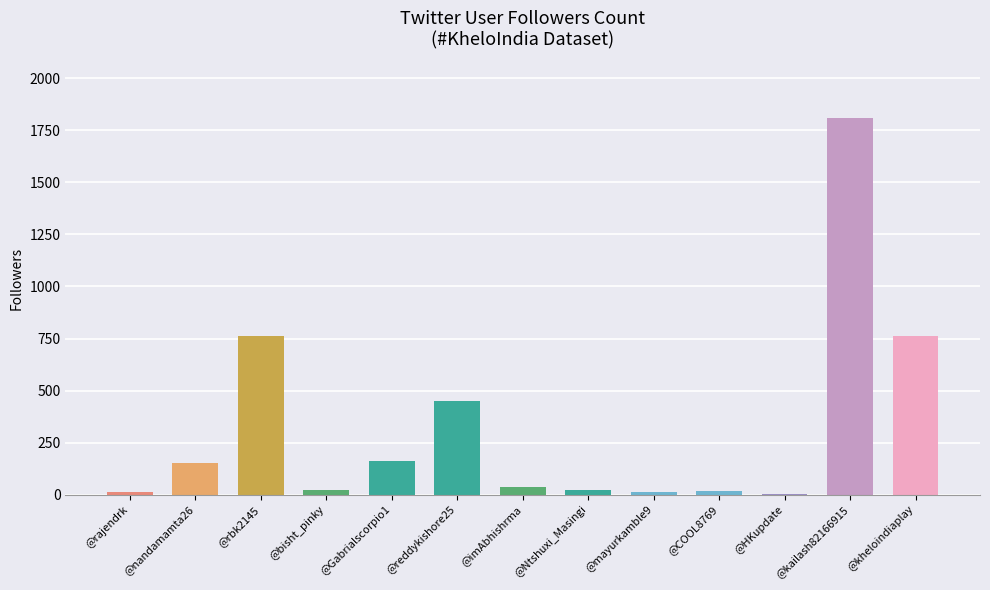

Are the bars horizontal?

No